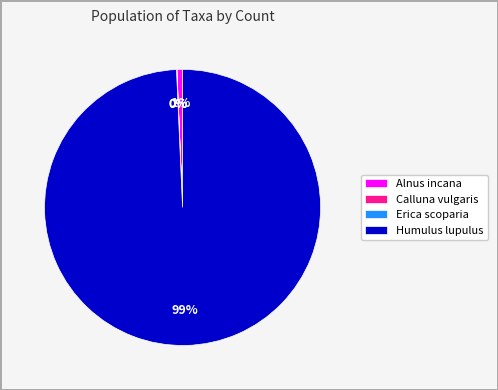

To the nearest percent, what is the average slice percentage?

25%